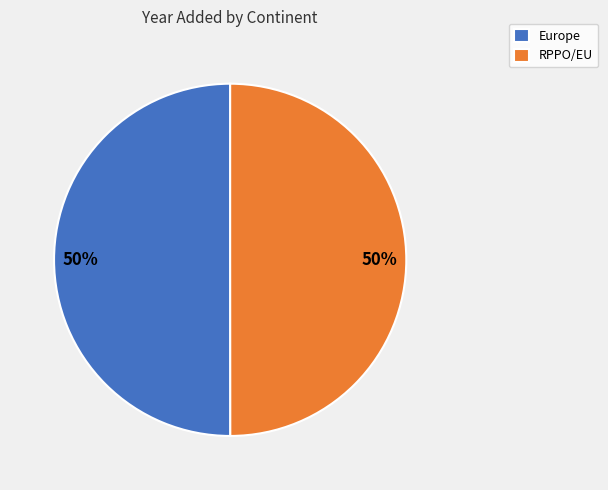

What percentage is the RPPO/EU slice, to the nearest percent?

50%